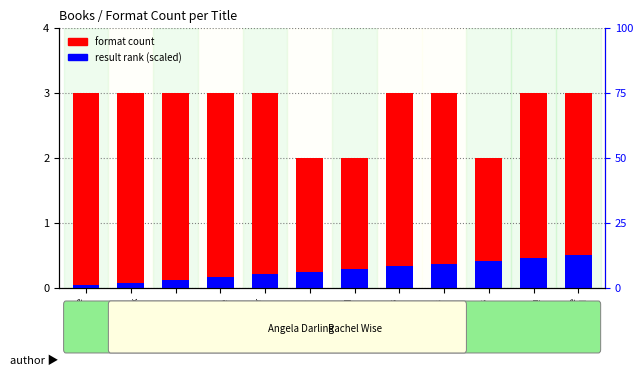

How many groups of bars are there?

12